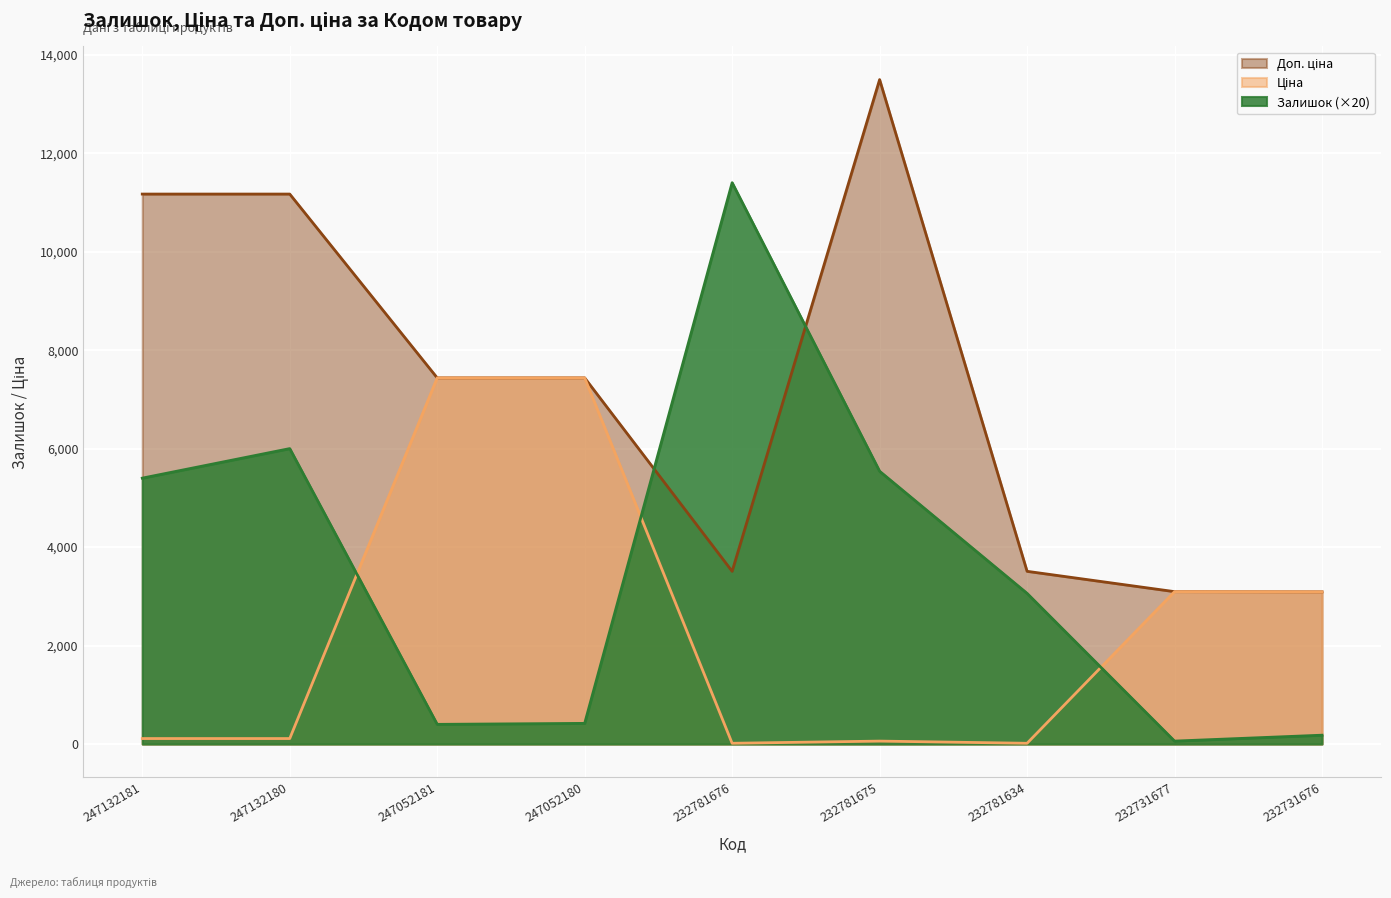

What is the greatest value displayed?

13493.2